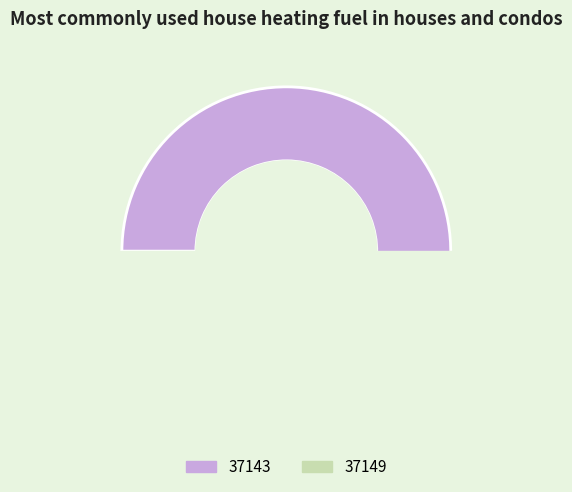

What is the total percentage of 37149 and 37143?

100.0%